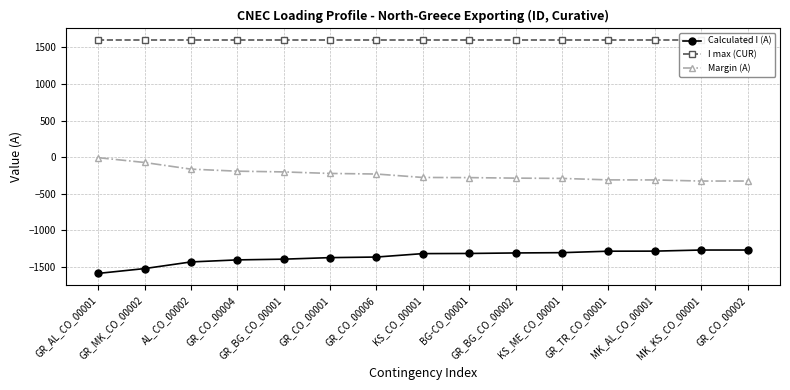

What is the maximum value shown in the chart?

1600